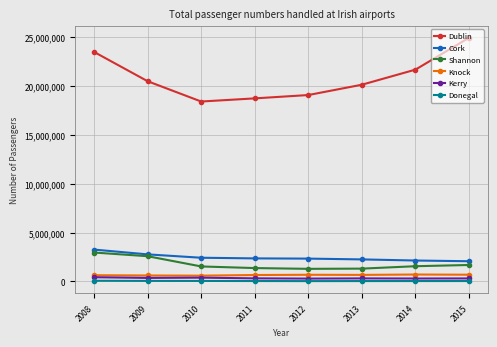

What is the value of the Shannon point at the 8th from the left?

1680272